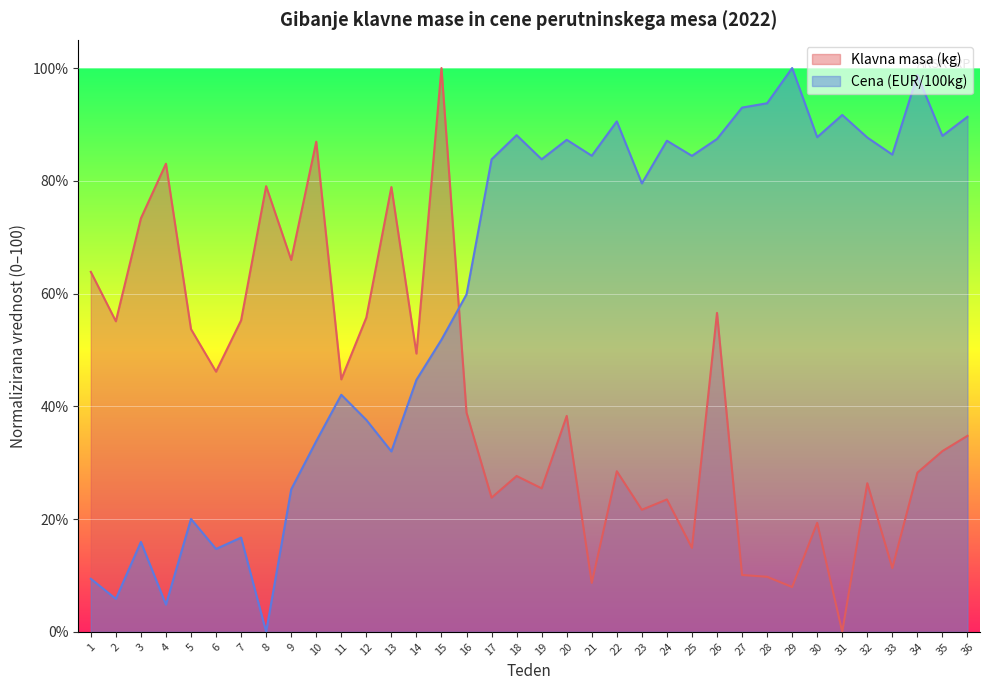

After their last crossing, which series has the higher values: Cena (EUR/100kg) or Klavna masa (kg)?

Cena (EUR/100kg)